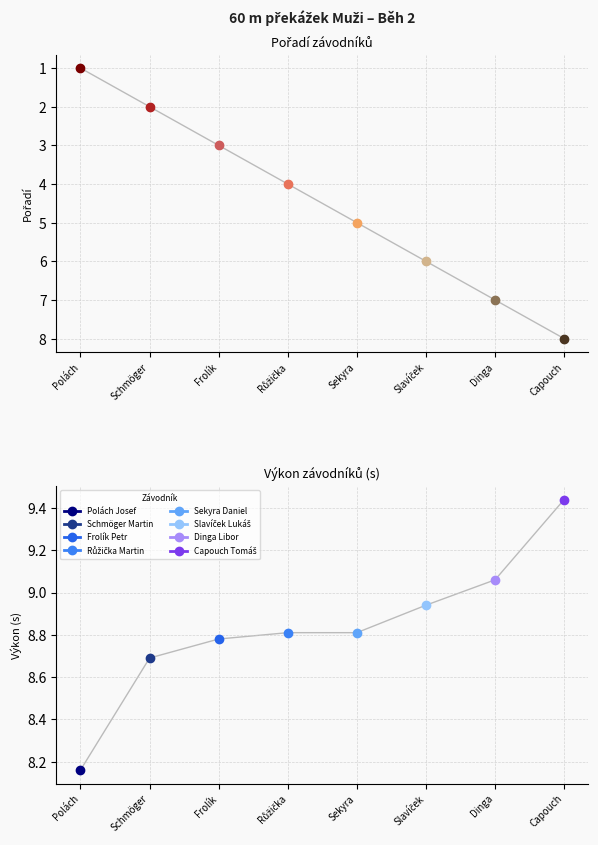

Reading left to right, list all the values displayed in this chart.

Pořadí: 1.0	2.0	3.0	4.0	5.0	6.0	7.0	8.0
Výkon: 8.2	8.7	8.8	8.8	8.8	8.9	9.1	9.4